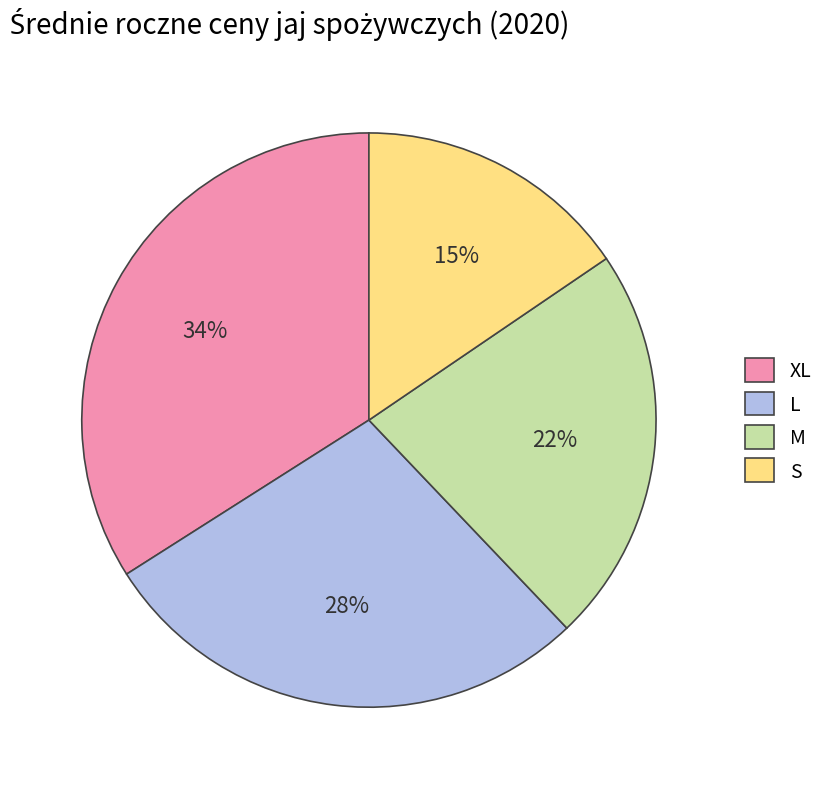

Count the number of slices in the pie.

4